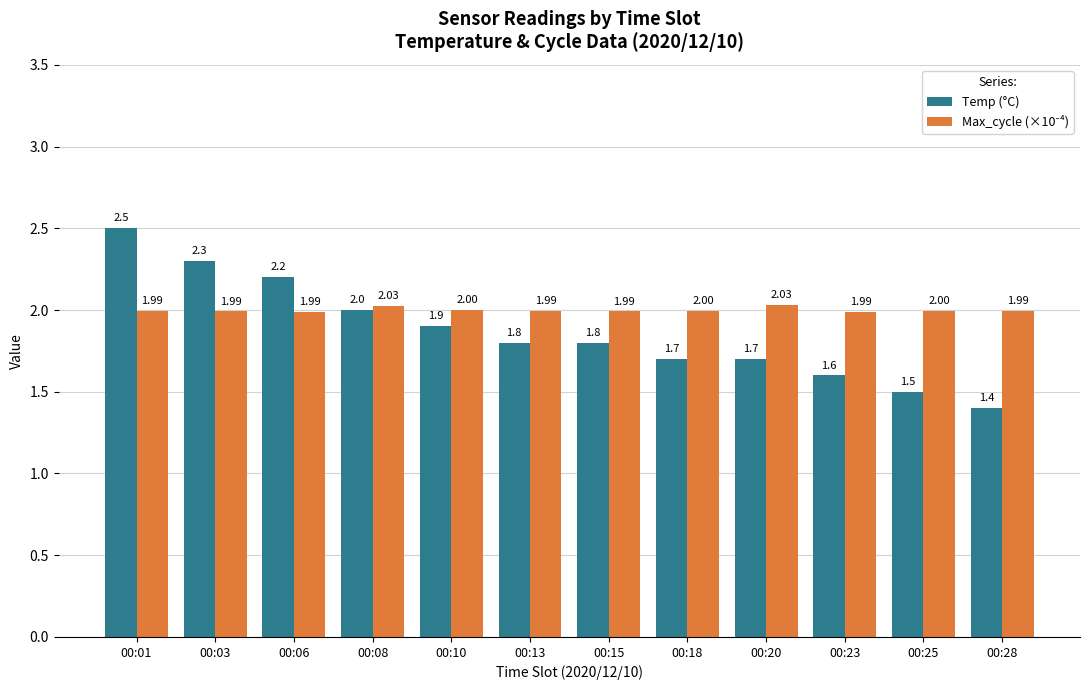

At which category is the sum across all series the highest?

00:01